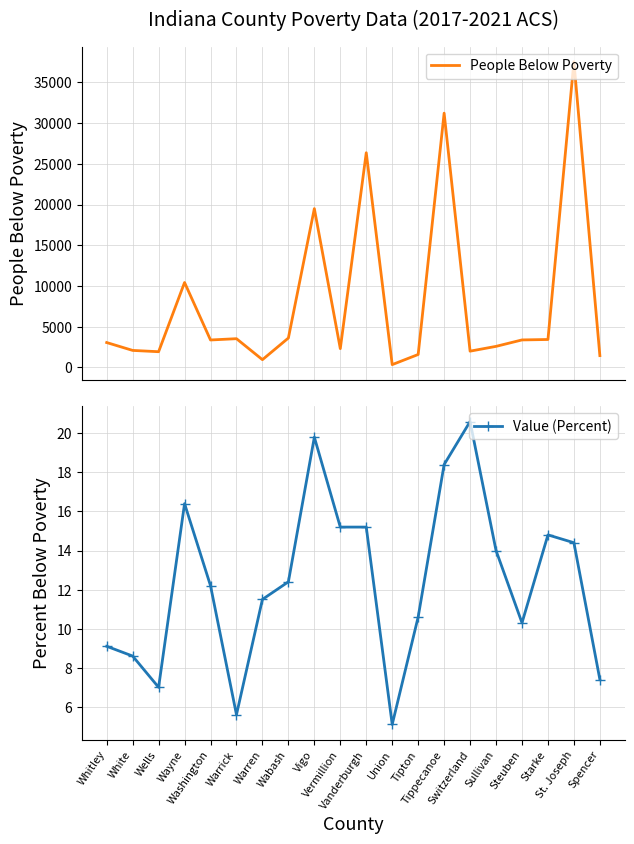

What is the label of the 18th point from the left?

Starke